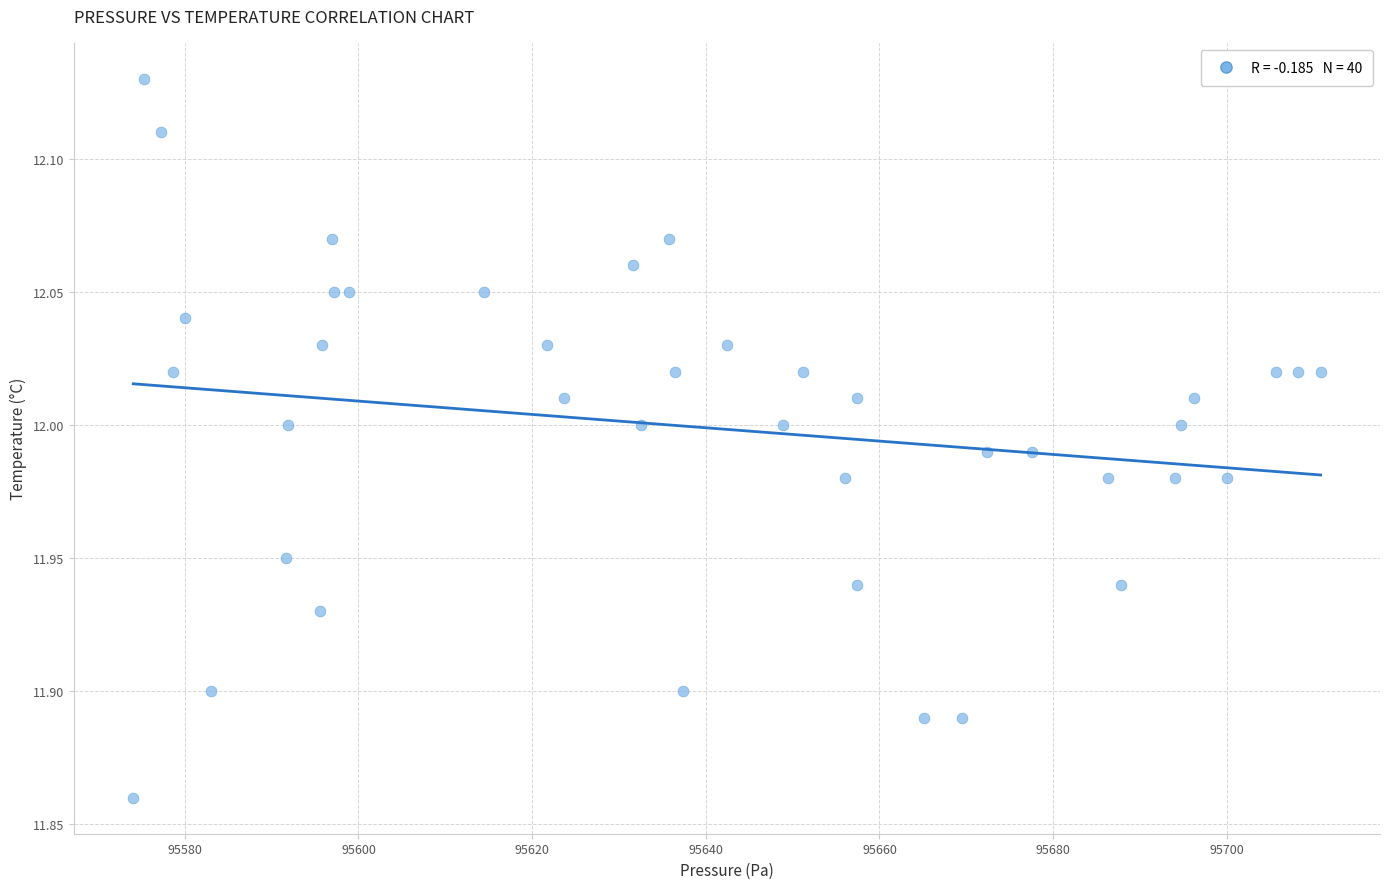

What is the range of X values (max minus min)?

136.8